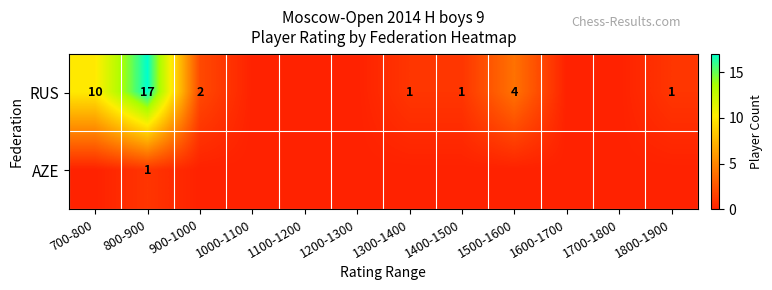

The value of RUS at 900-1000 is 2. True or false?

True